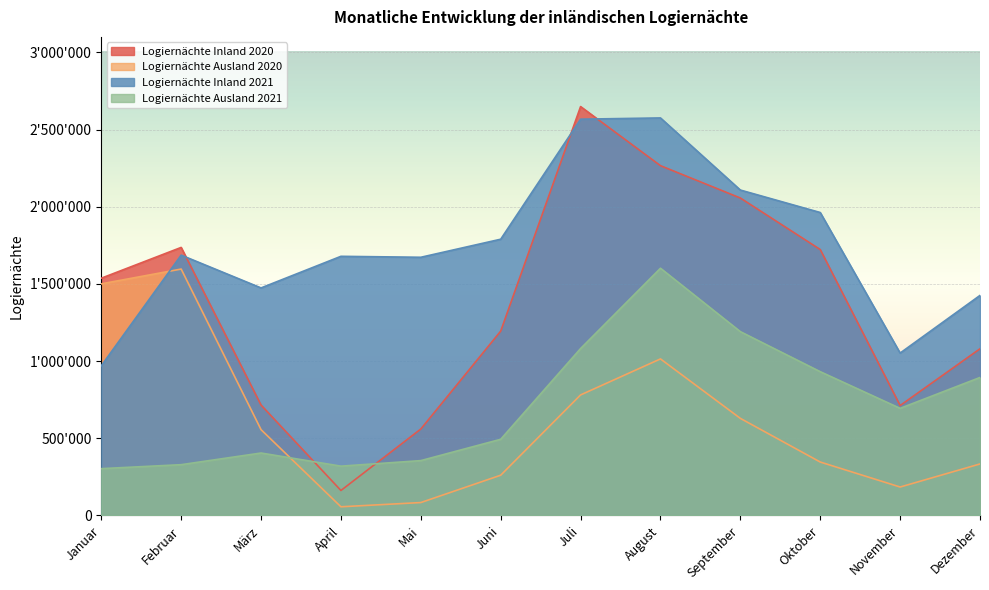

Which has a higher value, August or März?

August